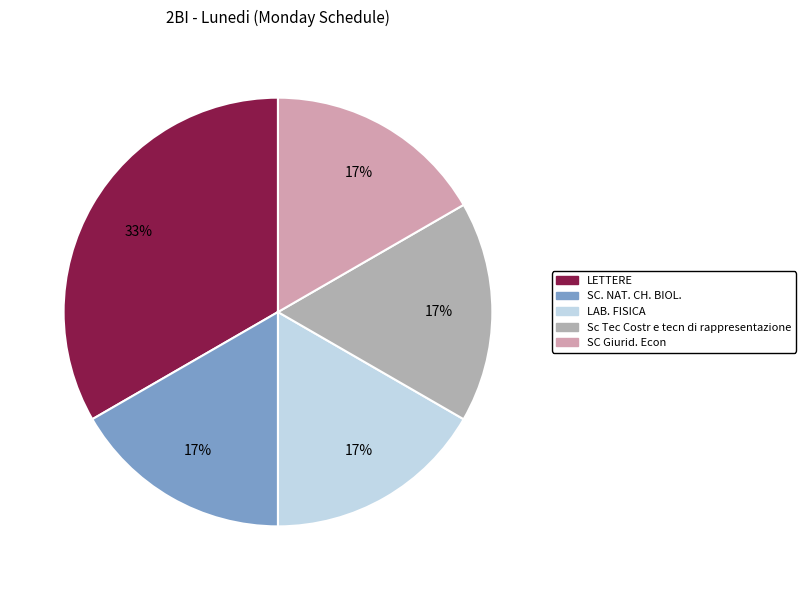

What percentage do Sc Tec Costr e tecn di rappresentazione and LETTERE together represent?

50.0%